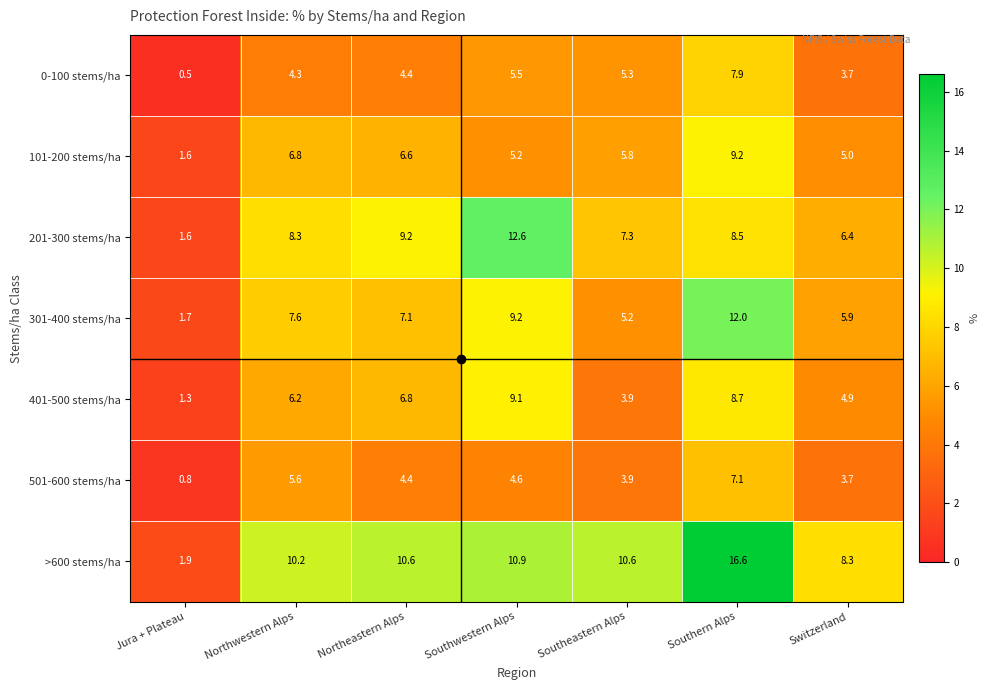

What is the difference between the maximum and minimum values in the 401-500 stems/ha series?

7.8